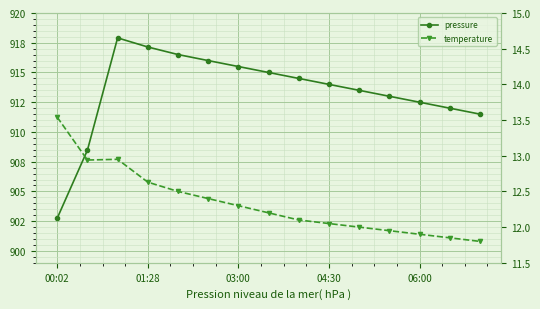

True or false: pressure and temperature intersect in this chart.

False